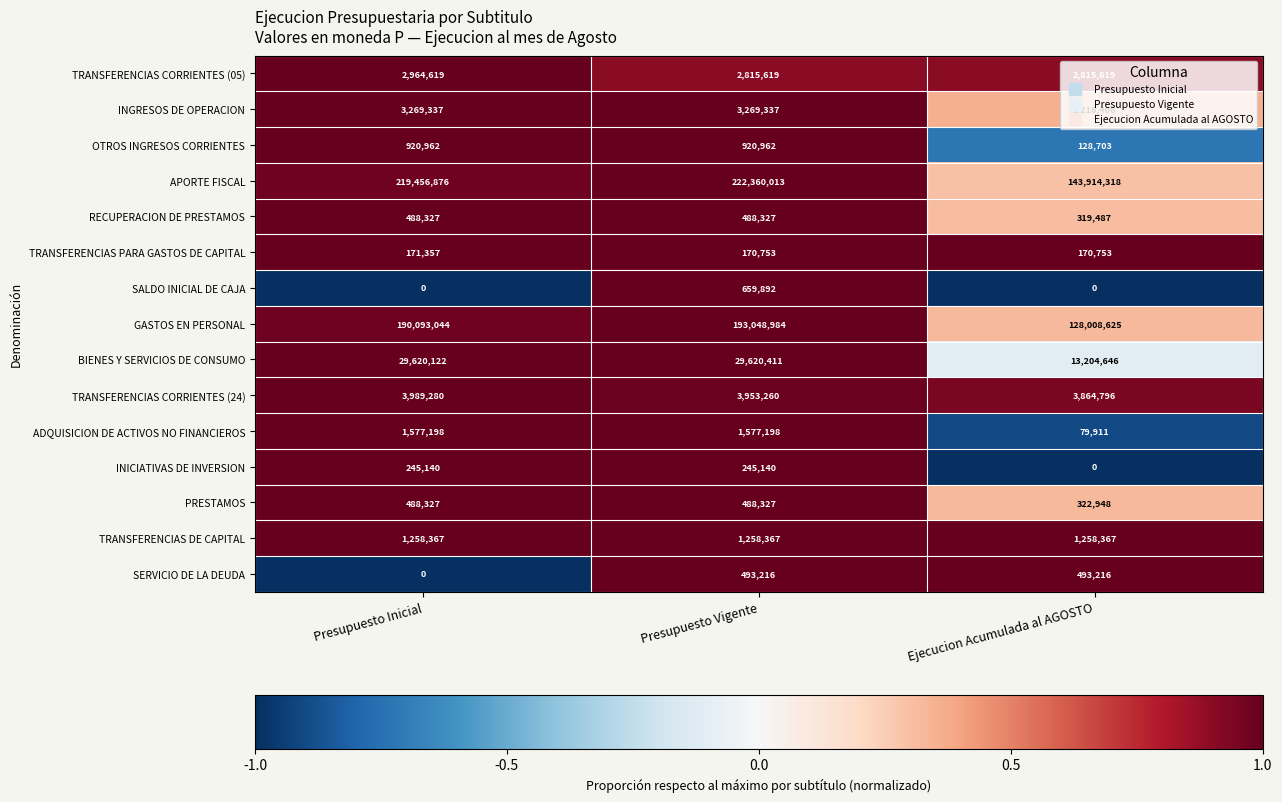

Which series has the largest range (max minus min)?

APORTE FISCAL